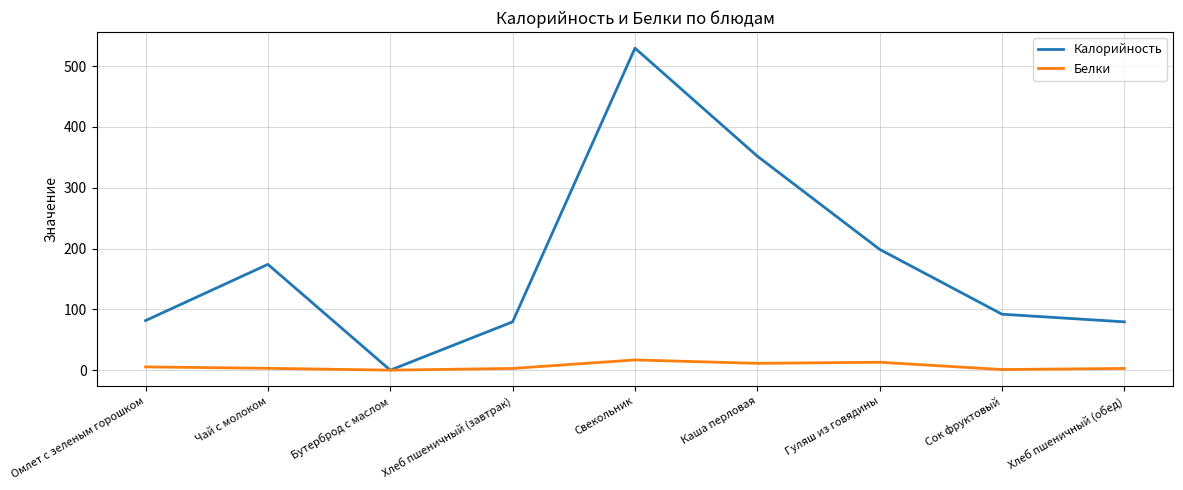

How many lines are shown in the chart?

2